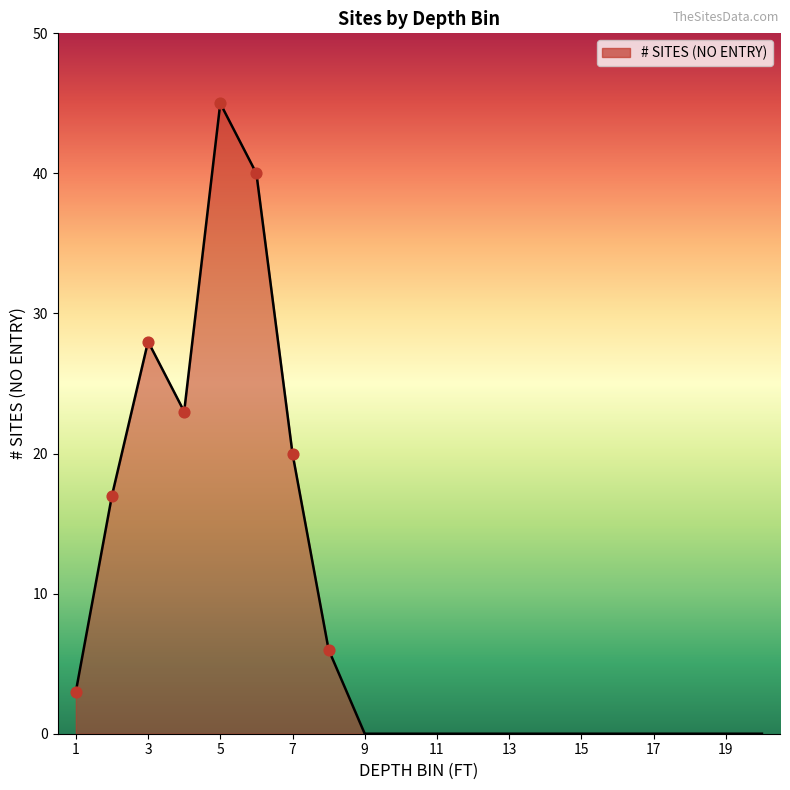

What is the greatest value displayed?

45